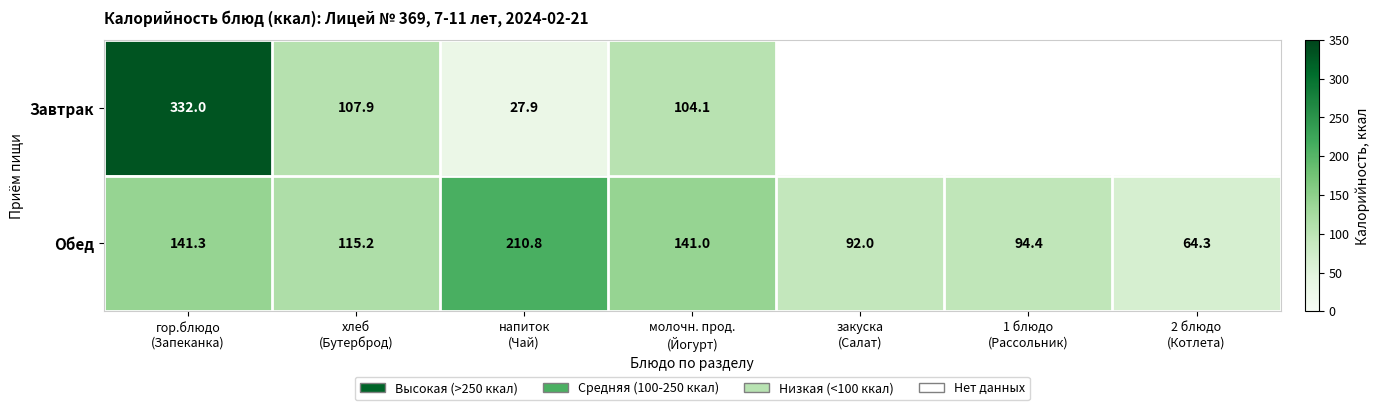

Rank the series at молочн. прод.
(Йогурт) from lowest to highest value.

Завтрак, Обед